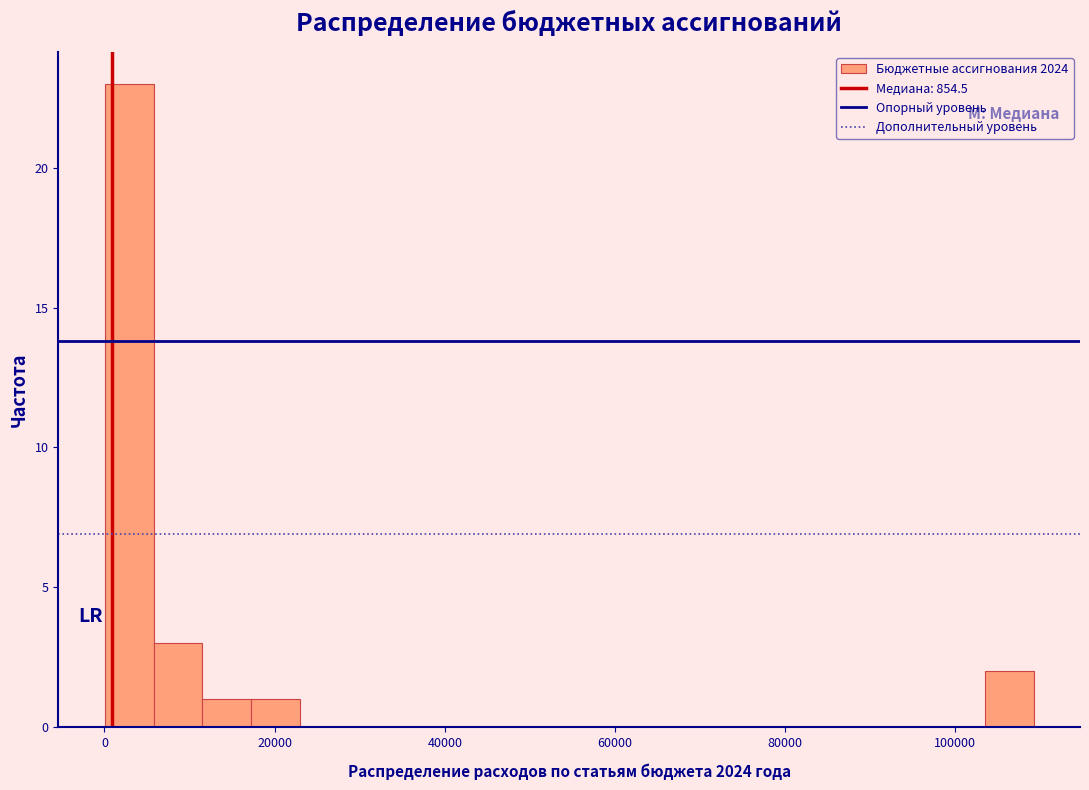

Read against the x-axis, roughly where is the centre of the tallest bar?

2000